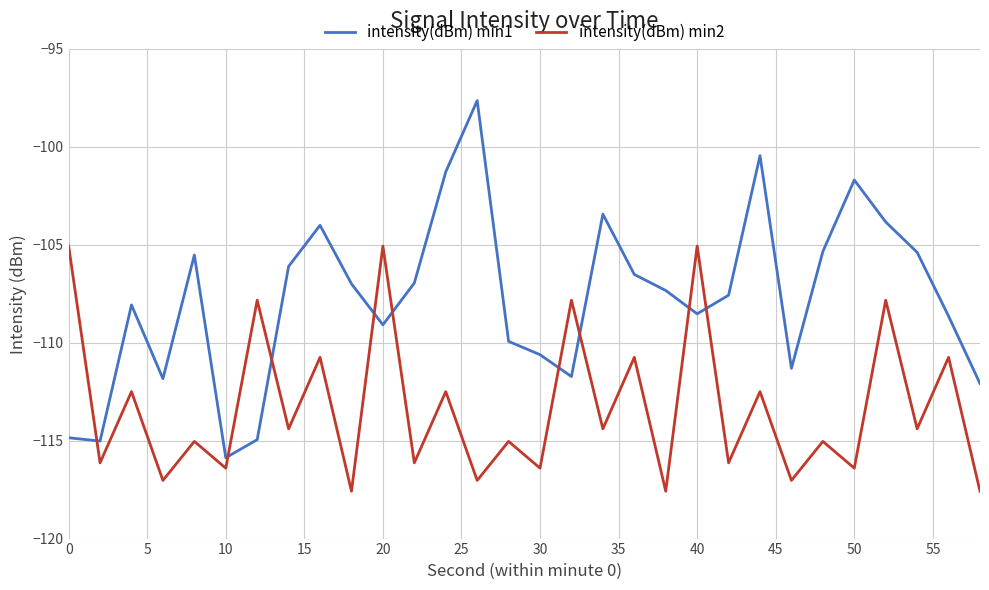

What is the minimum value for intensity(dBm) min1?

-115.9